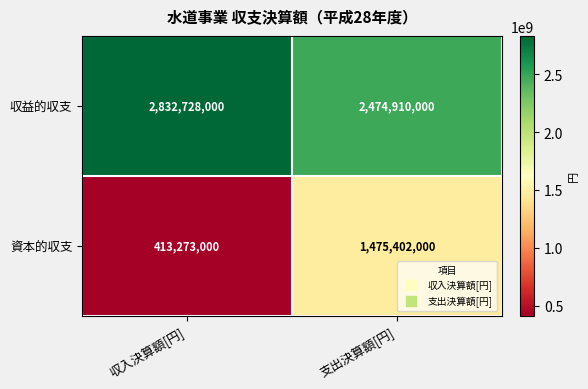

Count the number of categories in the chart.

2